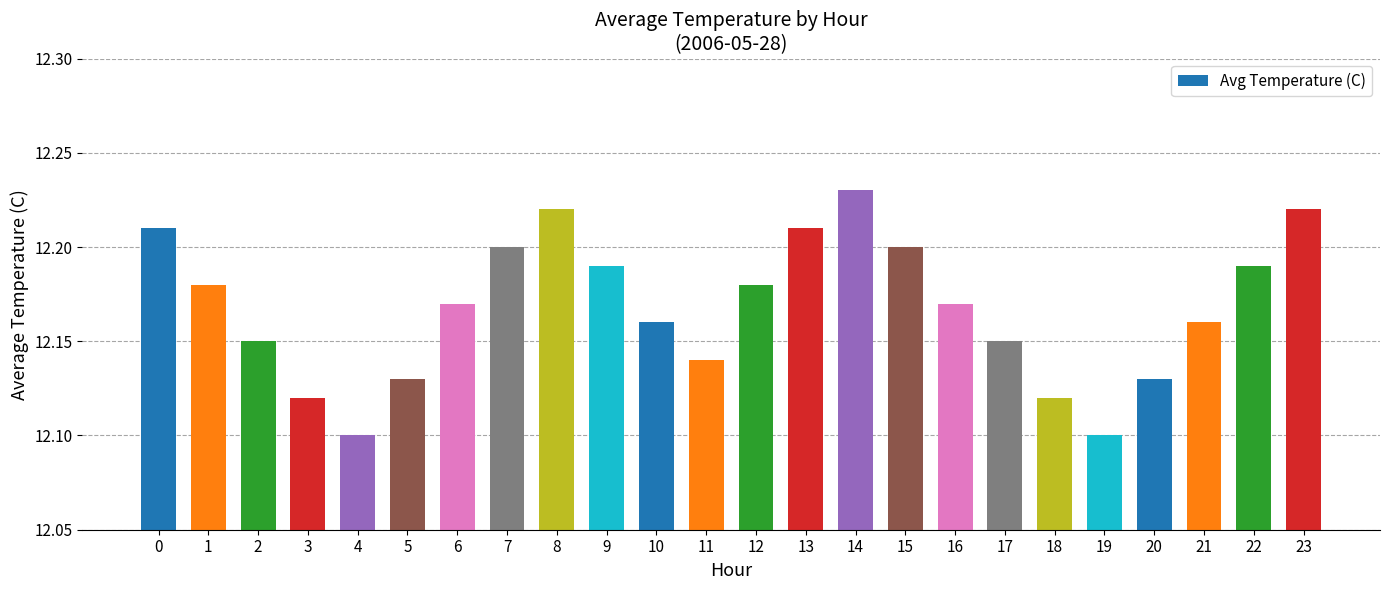

How many categories are shown in the chart?

24